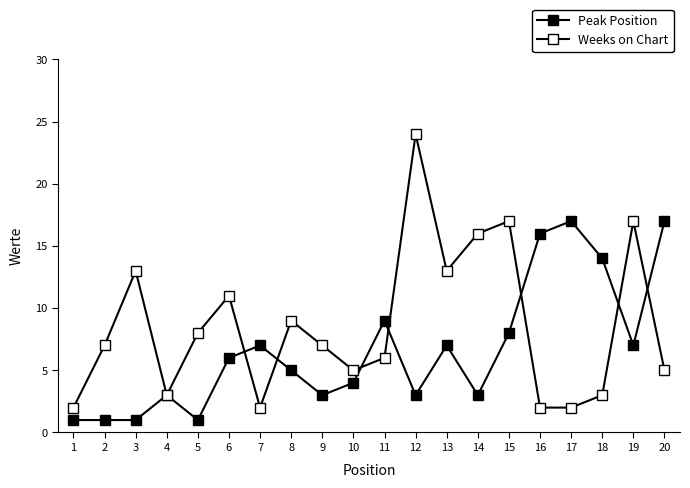

At how many categories does at least one series exceed 14?

7